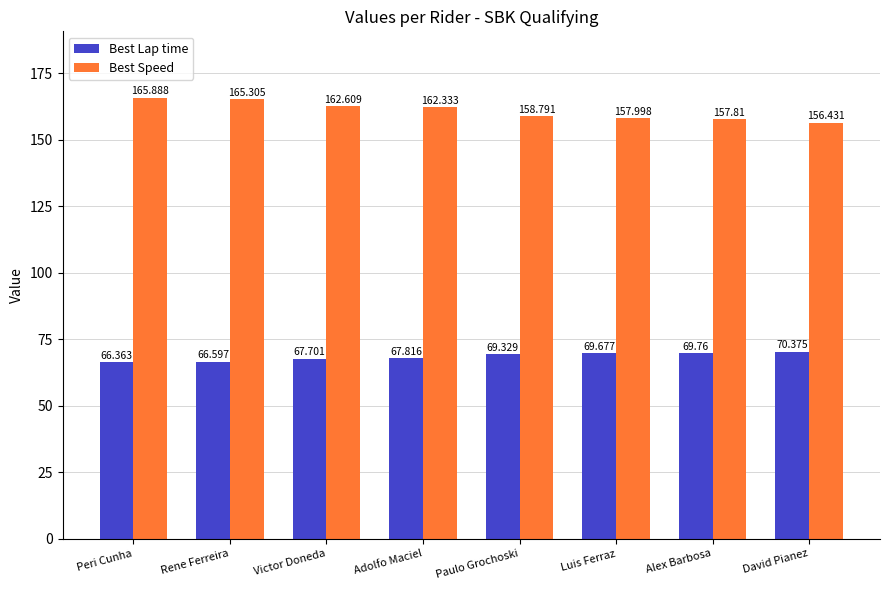

At which label does Best Speed reach its minimum?

David Pianez